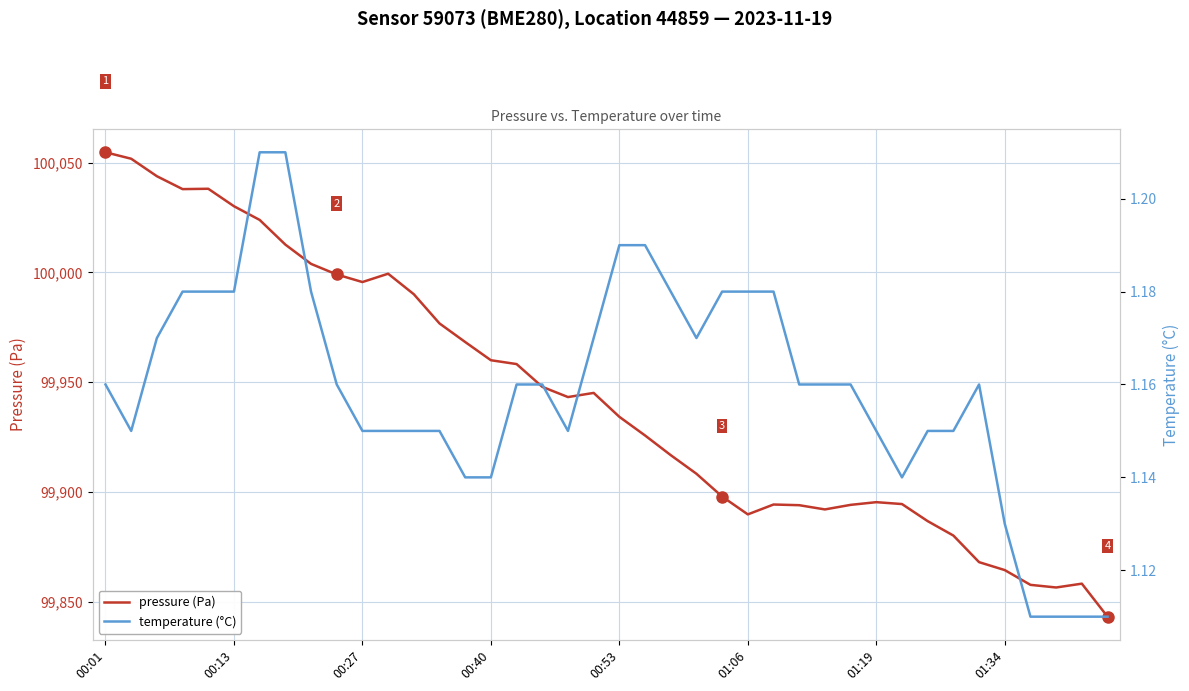

What is the minimum value for pressure (Pa)?

99843.1